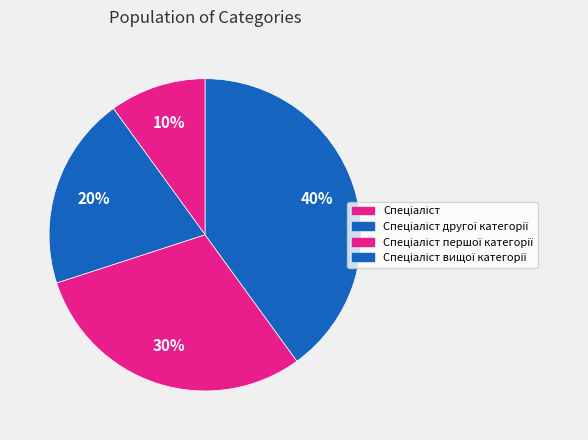

To the nearest percent, what is the average slice percentage?

25%